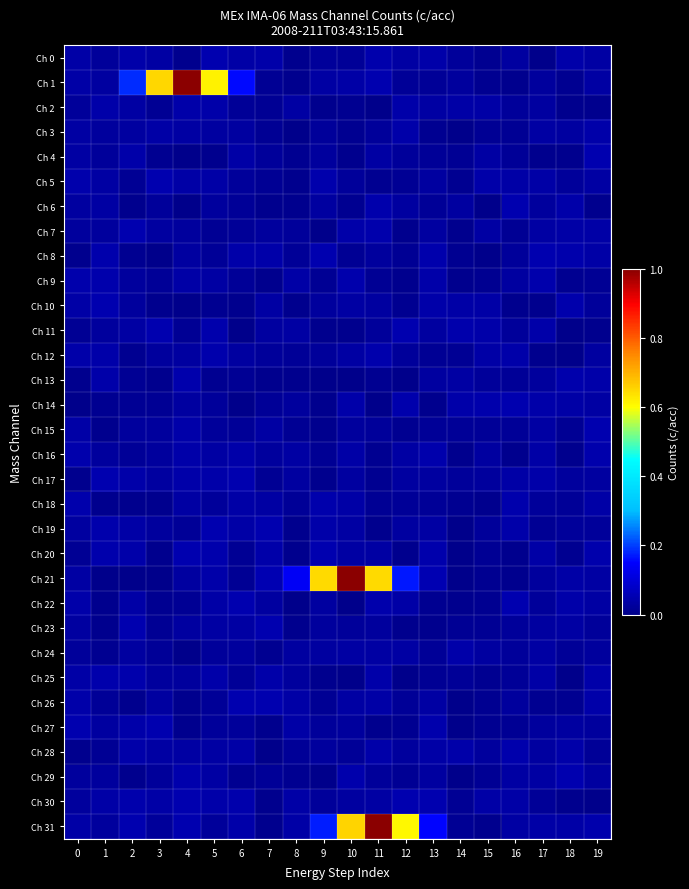

At which category is the sum across all series the highest?

11